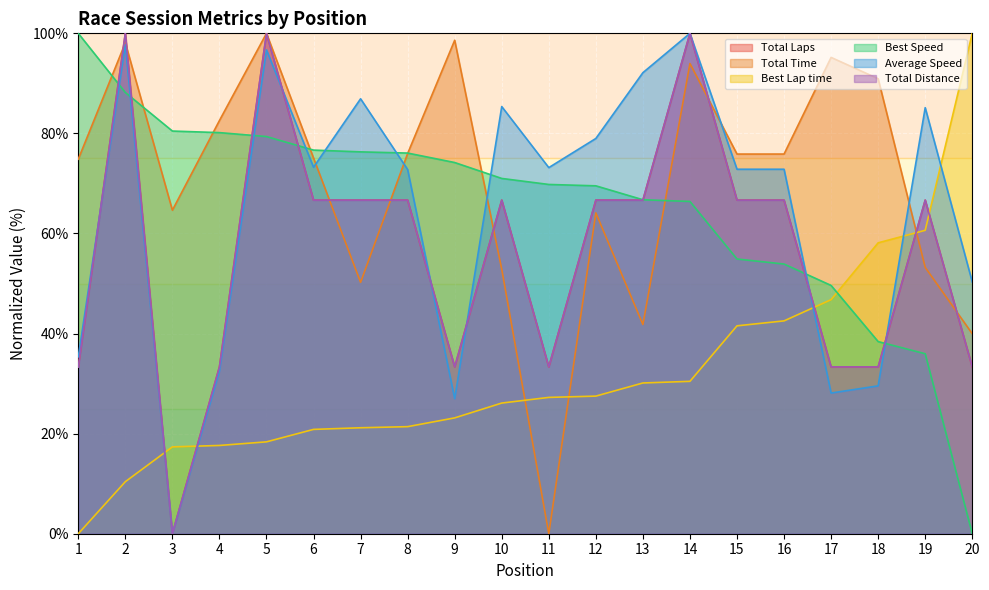

How many interior local valleys does the Average Speed series have?

5